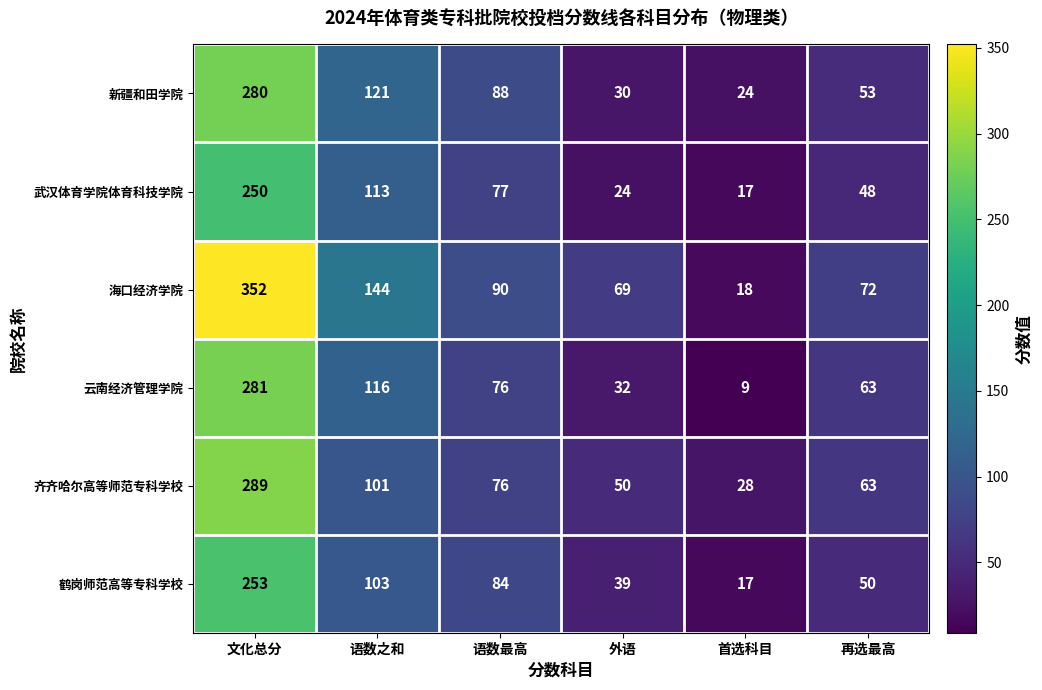

List the series in order of their peak value, lowest first.

武汉体育学院体育科技学院, 鹤岗师范高等专科学校, 新疆和田学院, 云南经济管理学院, 齐齐哈尔高等师范专科学校, 海口经济学院